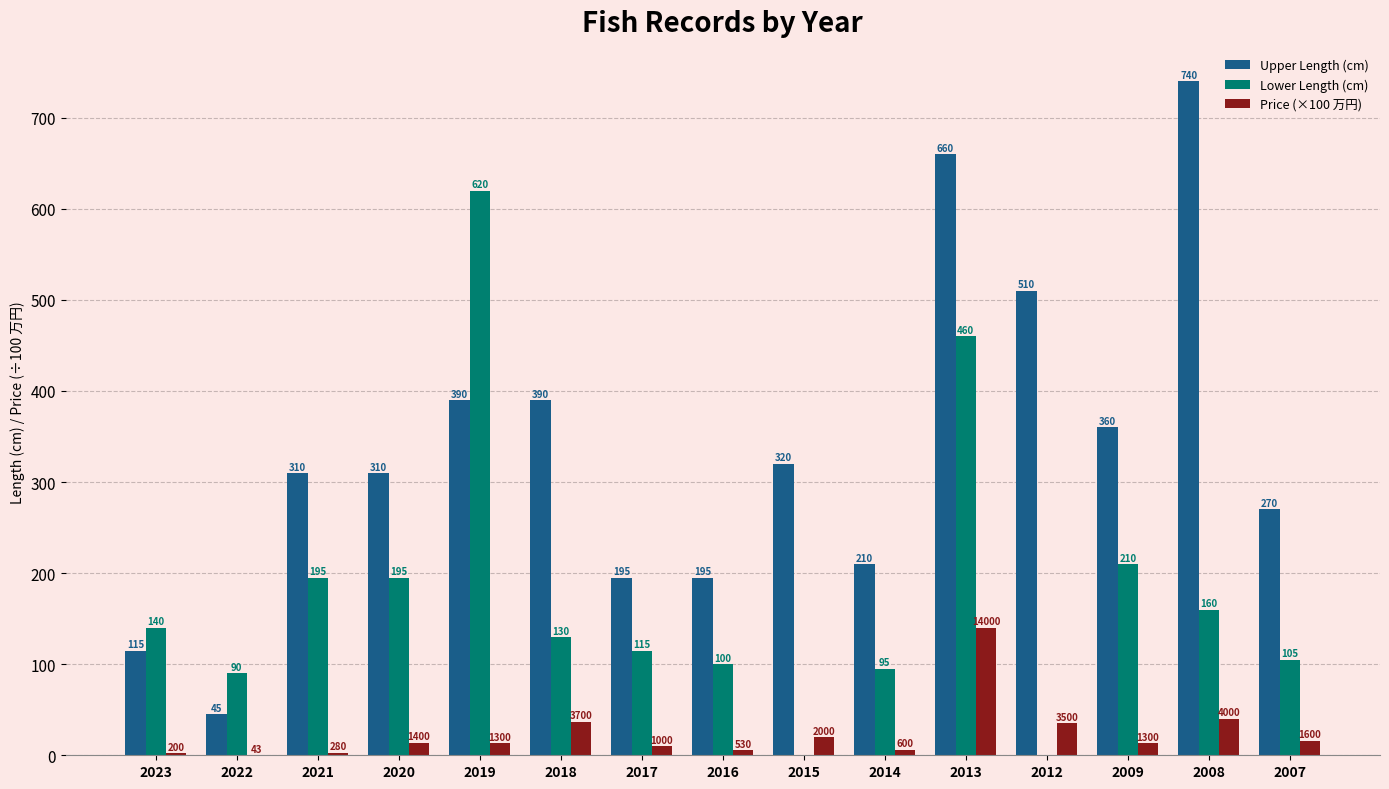

Between 2016 and 2014, which series saw the biggest shift?

Upper Length (cm)